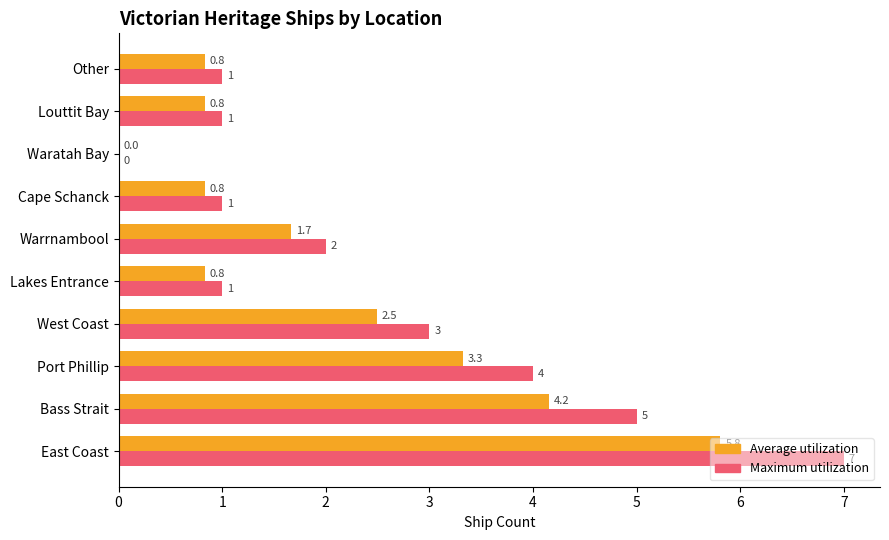

Where is Maximum utilization nearest to the value 3?

West Coast